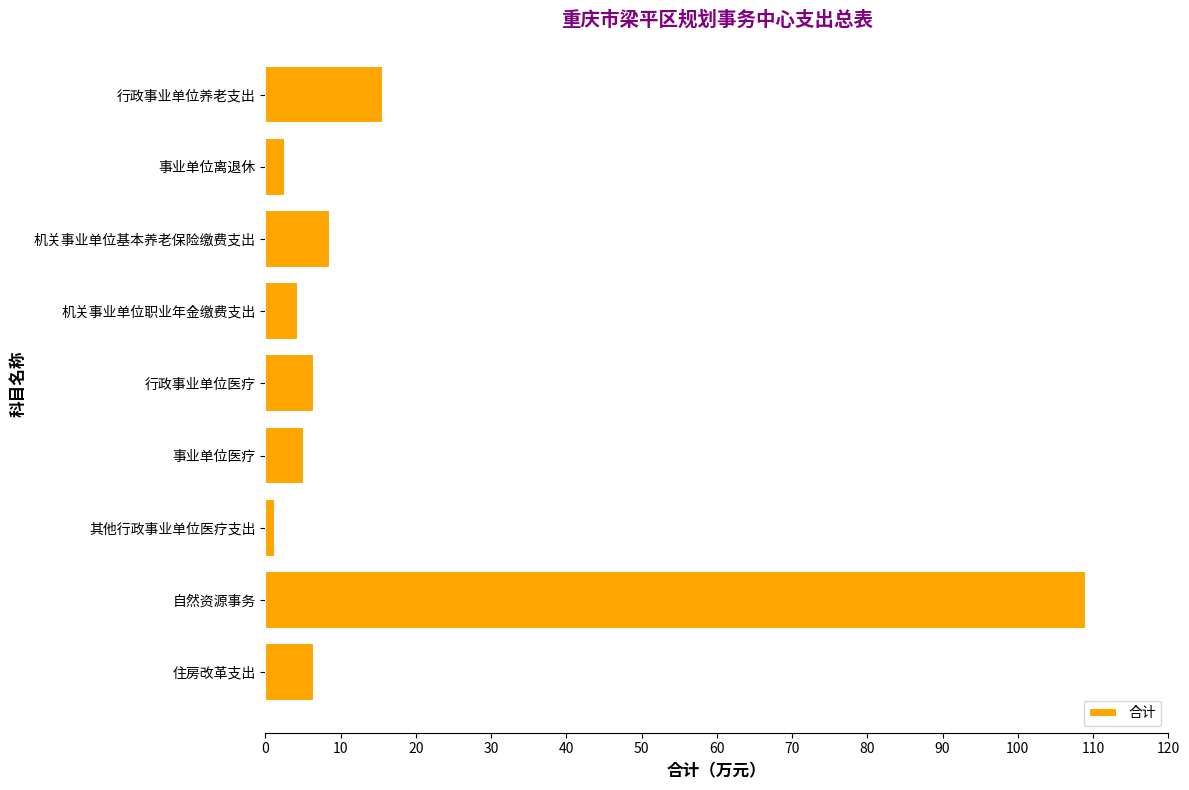

Reading top to bottom, list all the values displayed in this chart.

行政事业单位养老支出=15.6	事业单位离退休=2.7	机关事业单位基本养老保险缴费支出=8.7	机关事业单位职业年金缴费支出=4.3	行政事业单位医疗=6.5	事业单位医疗=5.1	其他行政事业单位医疗支出=1.3	自然资源事务=109.0	住房改革支出=6.5